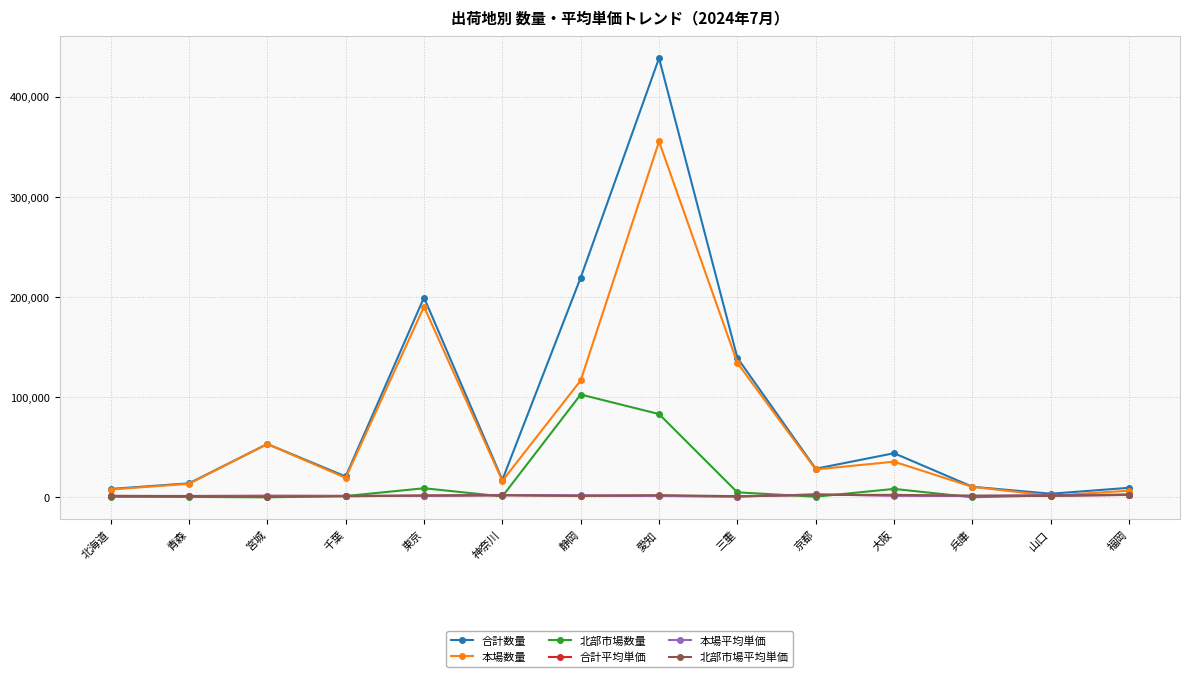

Is this an area chart (filled region under the line)?

No